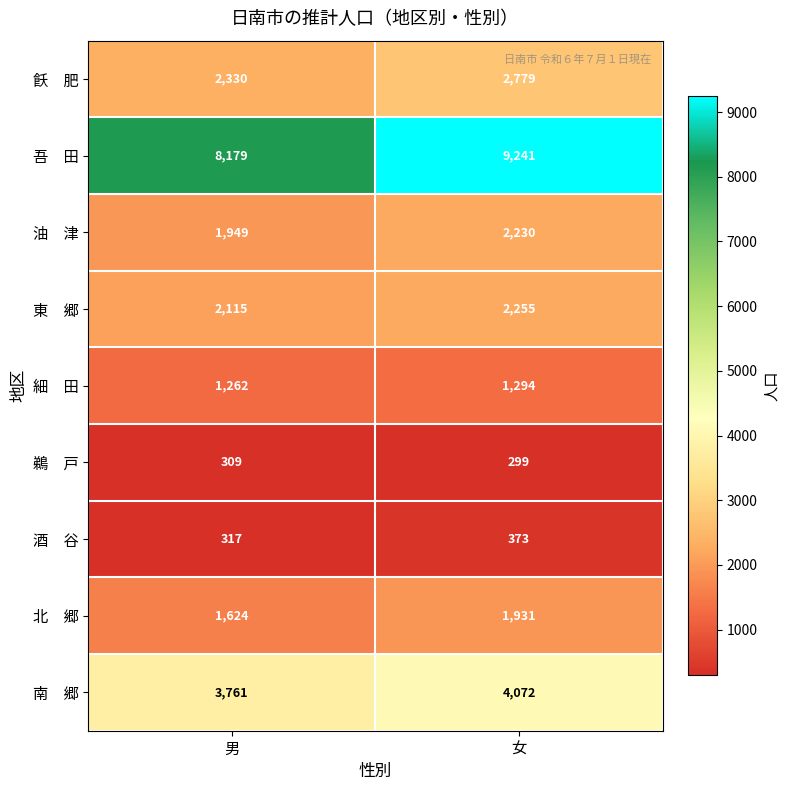

What is the difference between the highest and lowest values at 男?

7870